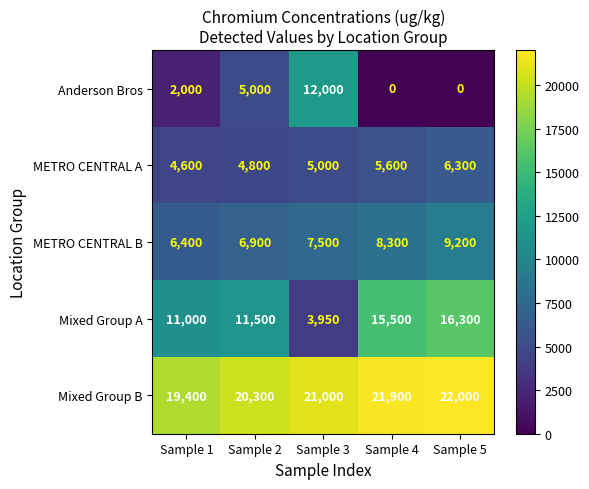

What value does the Mixed Group B series have at Sample 1, to the nearest 100?

19400